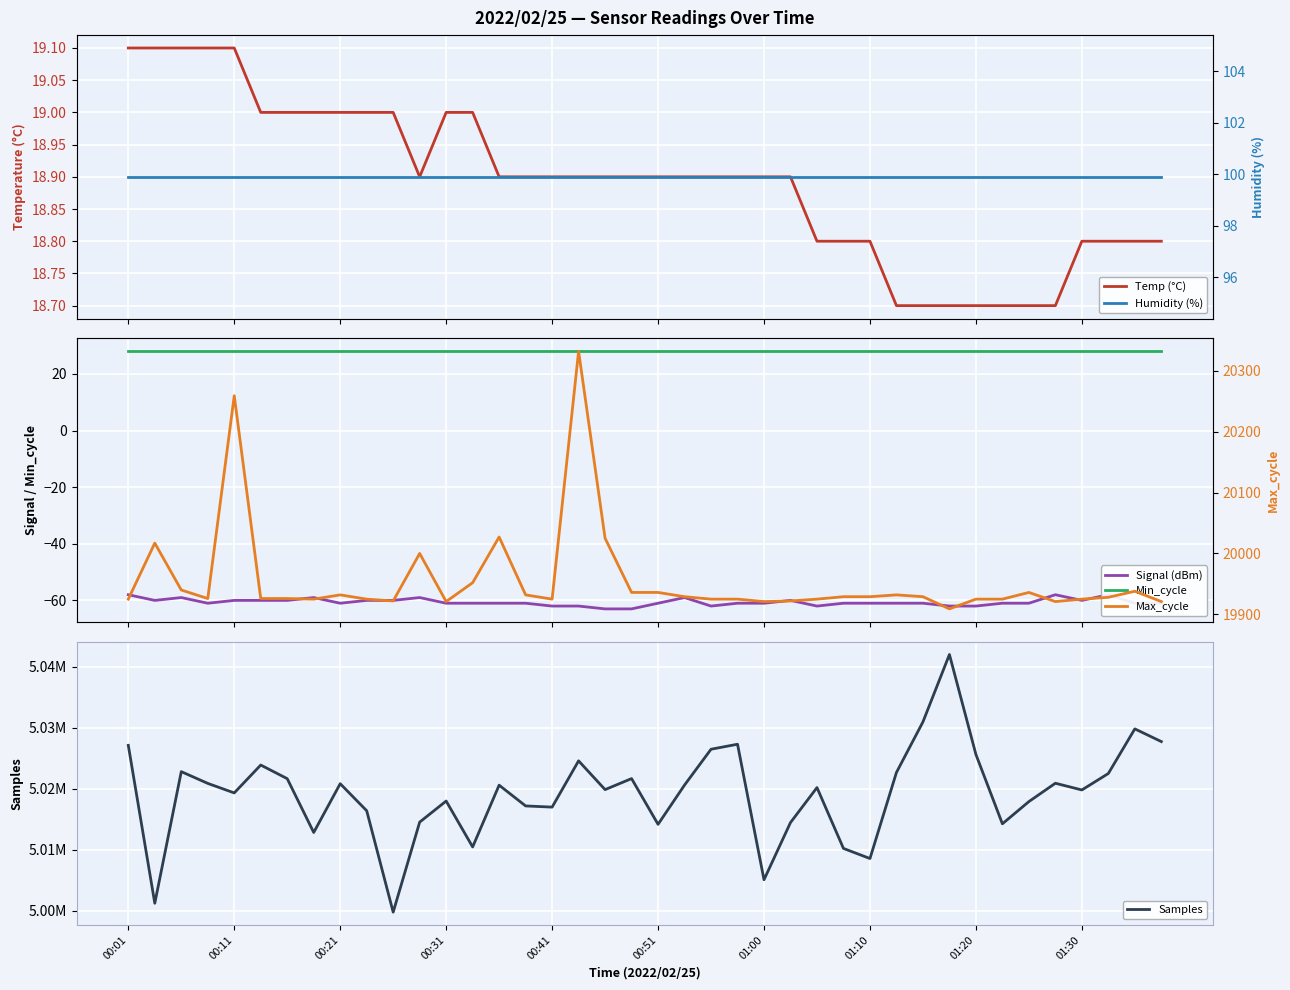

How many categories are shown in the chart?

40